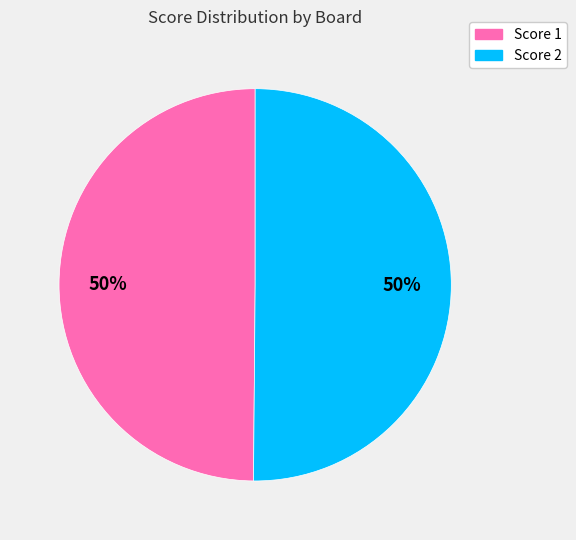

To the nearest percent, what is the average slice percentage?

50%